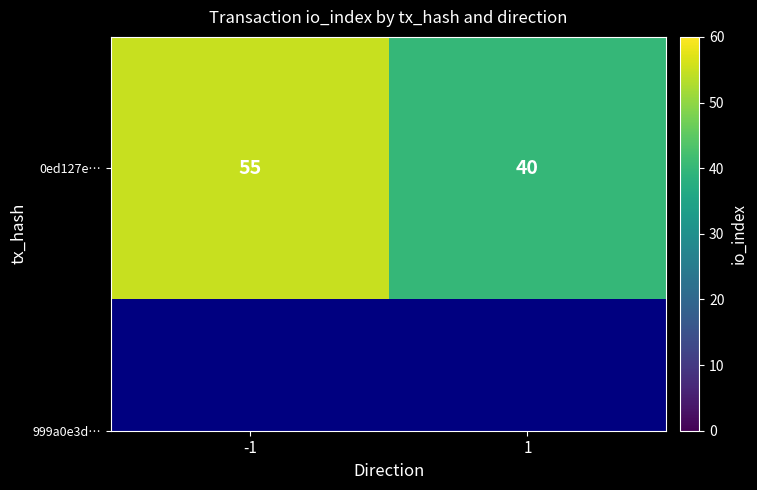

True or false: the data shows 58 at 1.

False